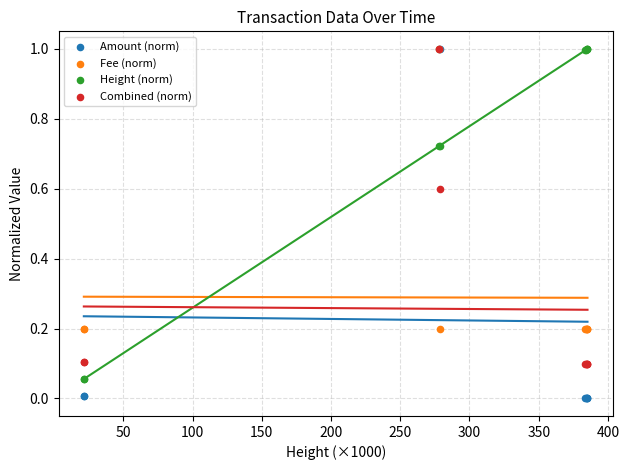

What are all the series names shown in the legend?

Amount (norm), Fee (norm), Height (norm), Combined (norm)